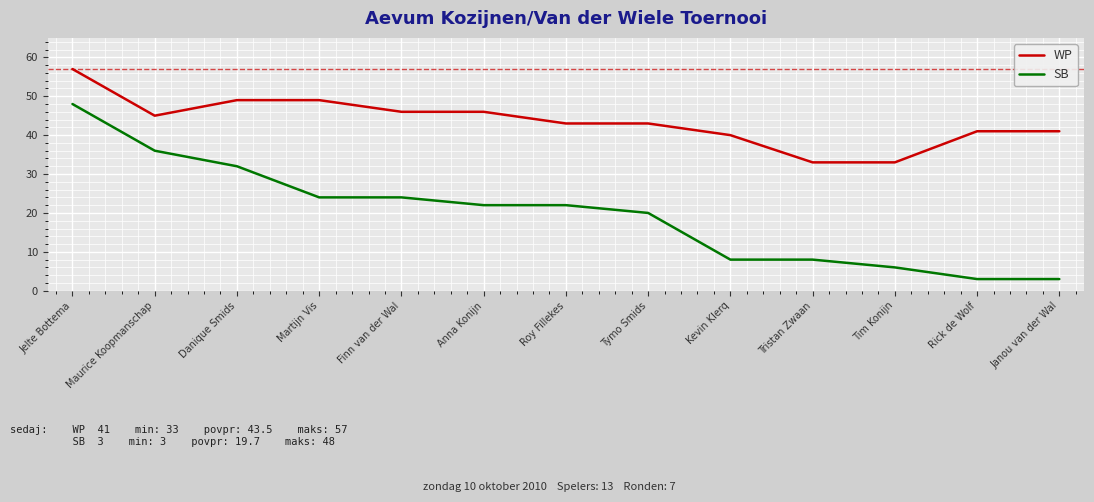

At which label does WP first exceed 43?

Jelte Bottema